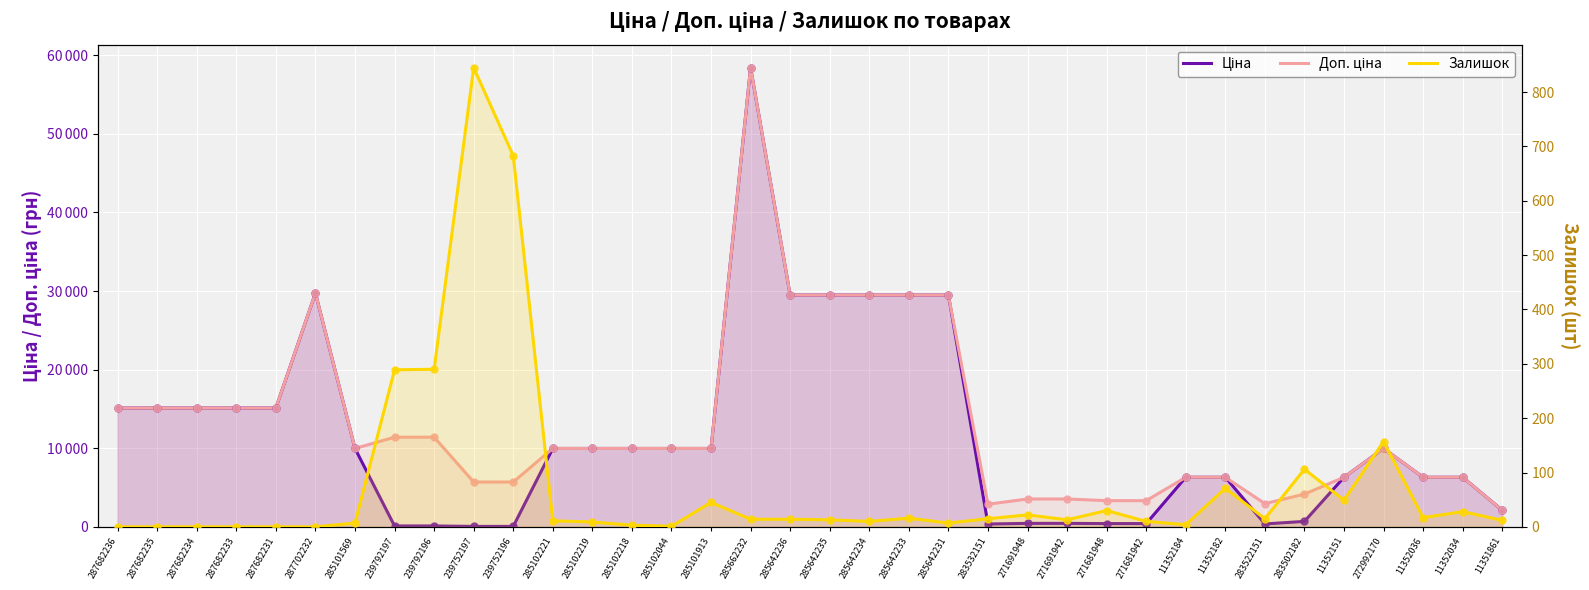

What is the total value across all series at 11351861?

4228.4